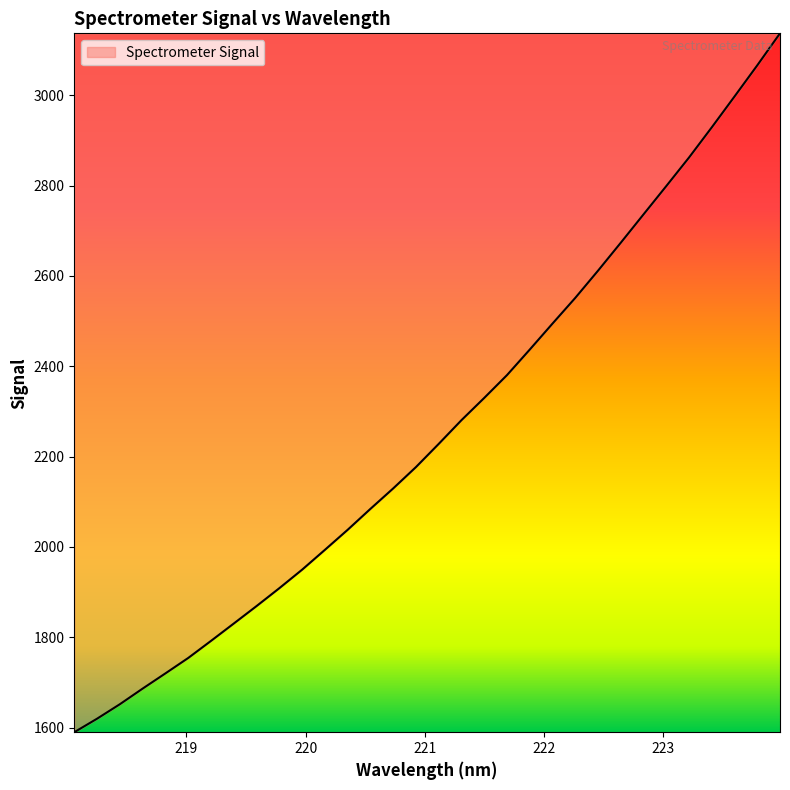

What is the average value?

2259.6